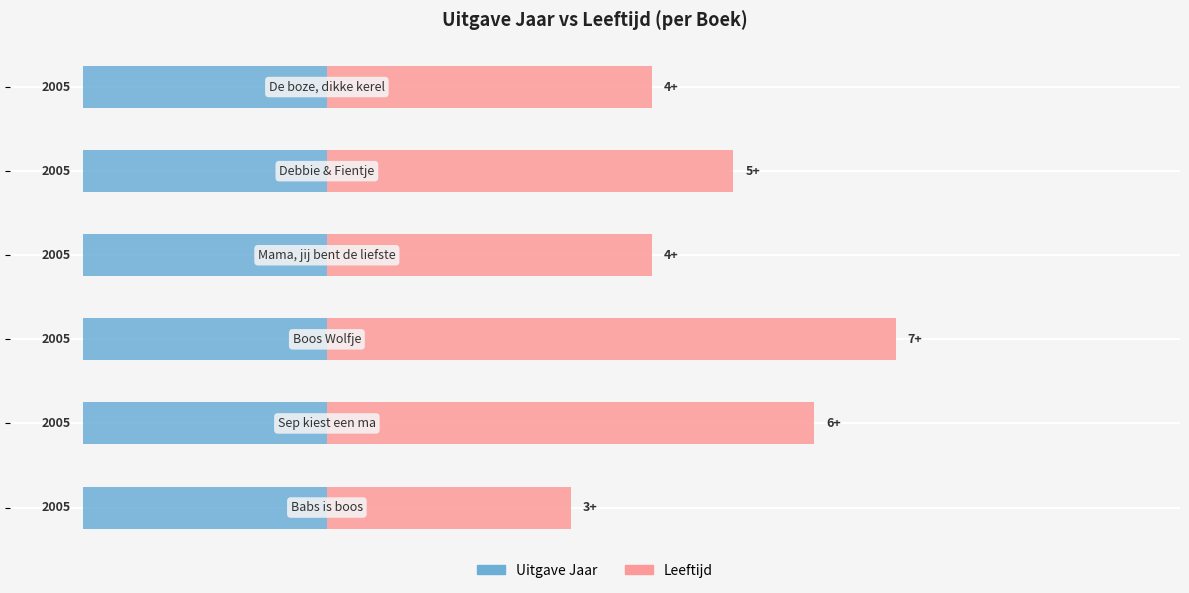

Reading left to right, transcribe all the data shown in this chart.

Uitgave Jaar: 0.5	0.5	0.5	0.5	0.5	0.5
Leeftijd (min. jaar): 3.0	6.0	7.0	4.0	5.0	4.0